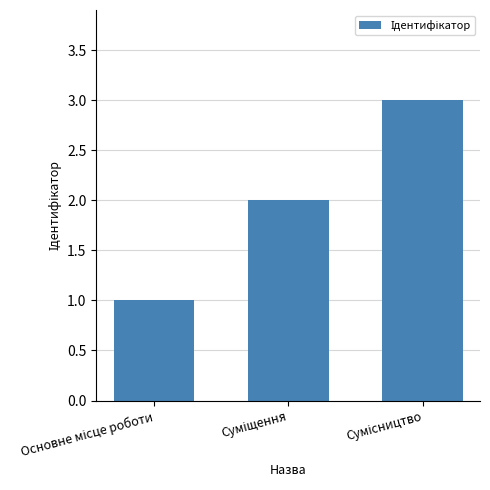

What is the greatest value displayed?

3